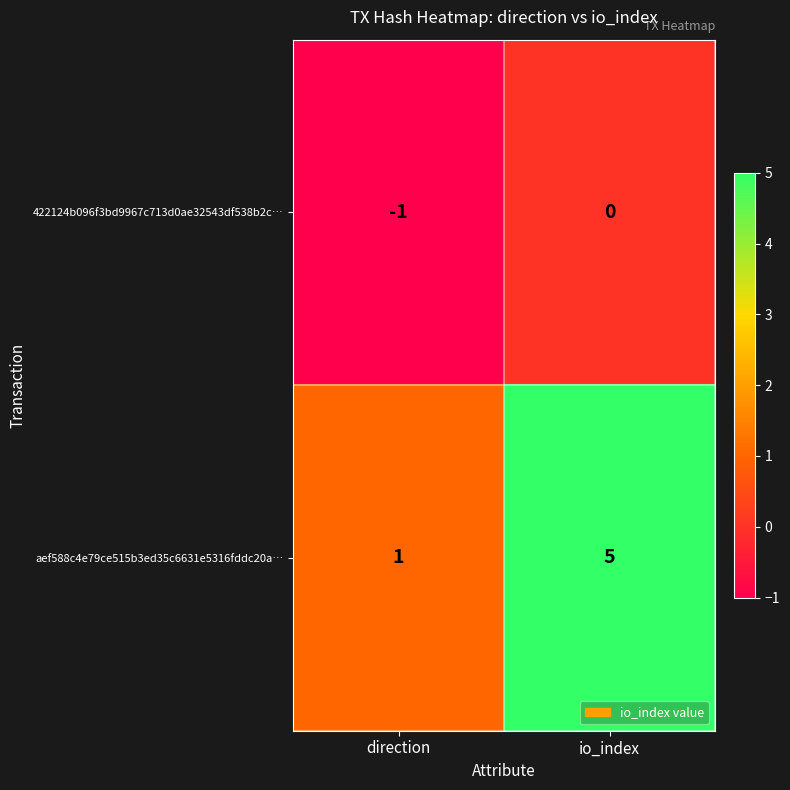

The value of 422124b096f3bd9967c713d0ae32543df538b2c… at direction is -1. True or false?

True